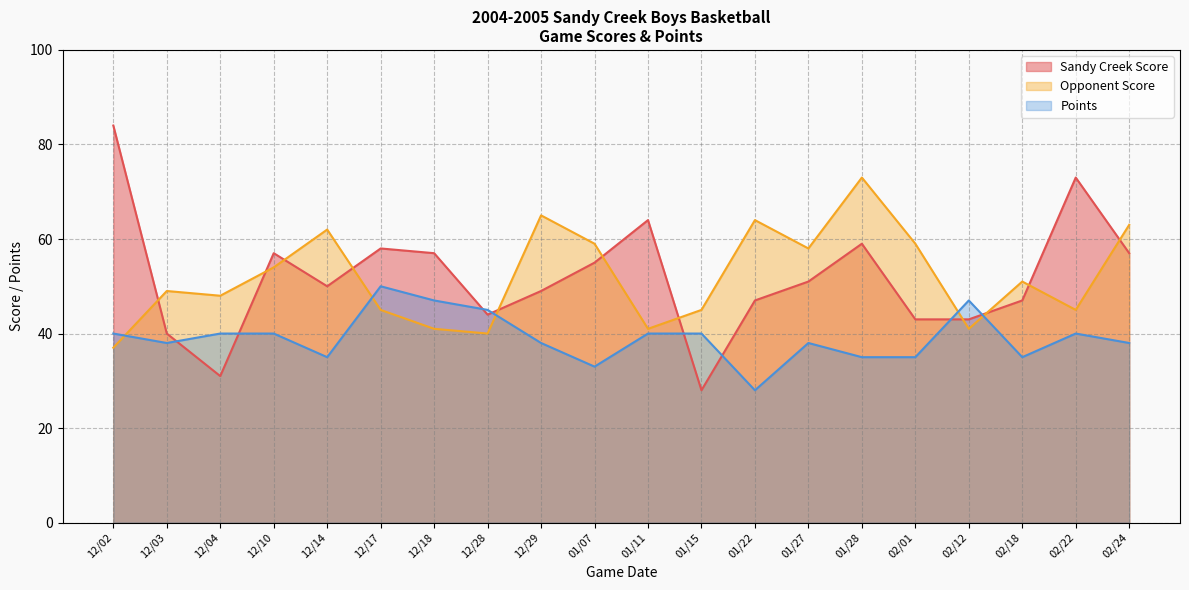

At which category is the sum across all series the highest?

01/28